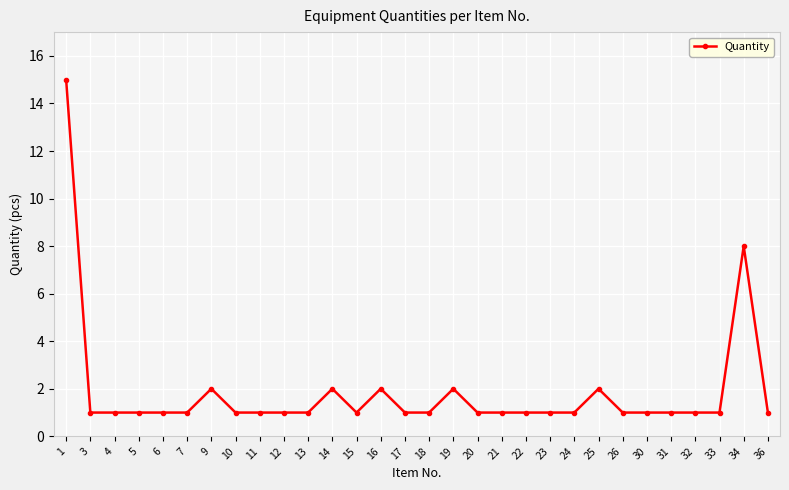

What is the greatest value displayed?

15